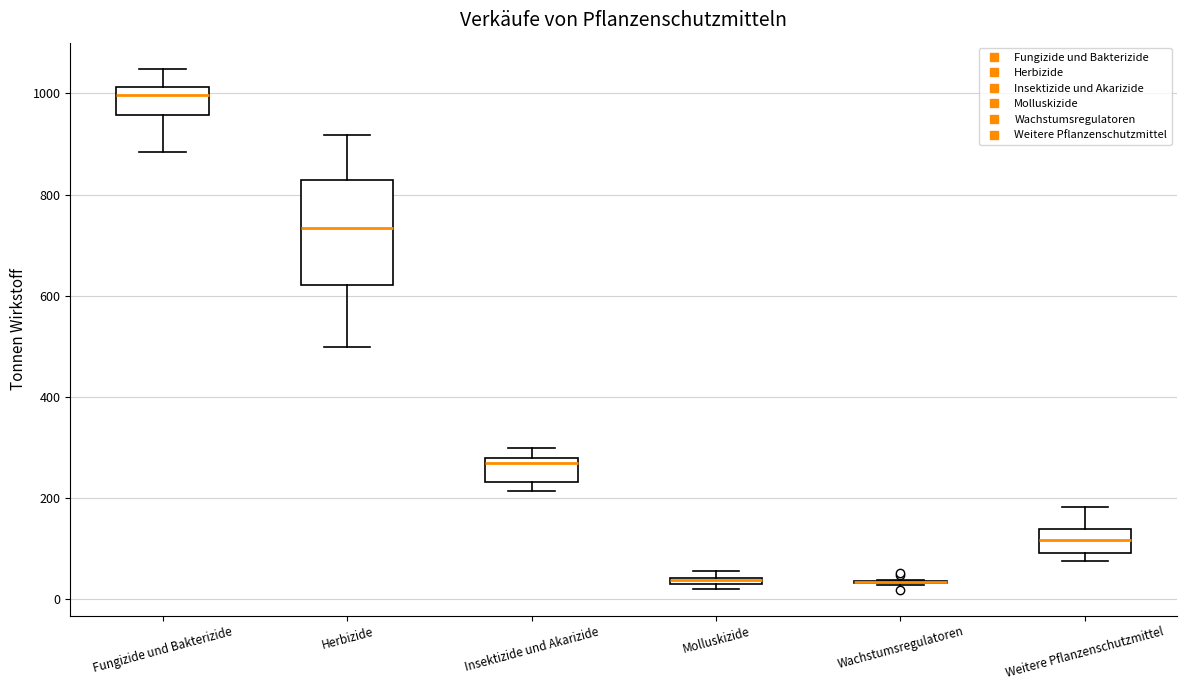

Where is the lower edge of the box for Insektizide und Akarizide on the y-axis? The values are not printed on the chart, so give them approximately, as read against the axis.

240